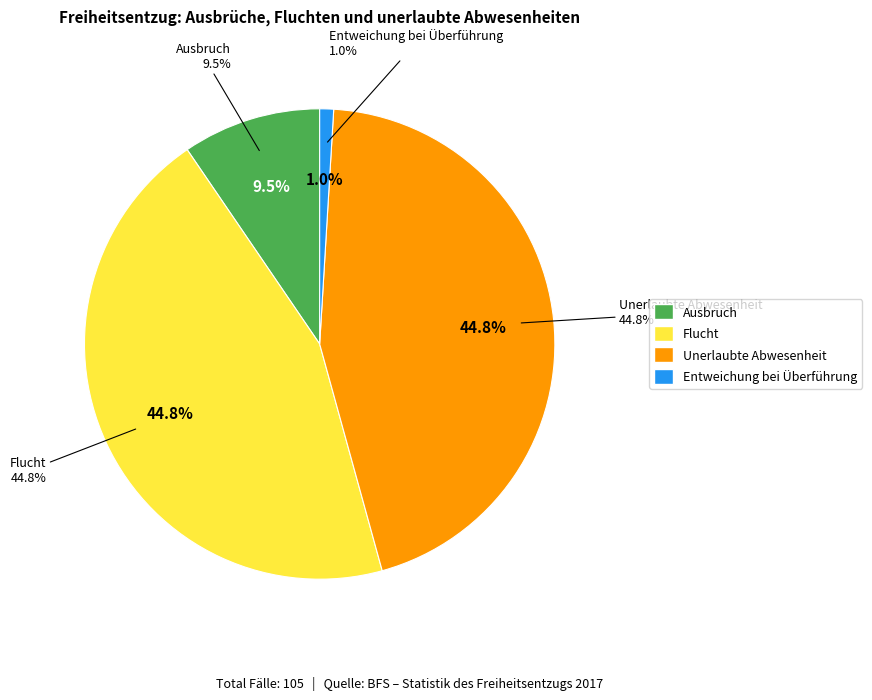

Rank the categories by value from lowest to highest.

Entweichung bei Überführung, Ausbruch, Flucht, Unerlaubte Abwesenheit